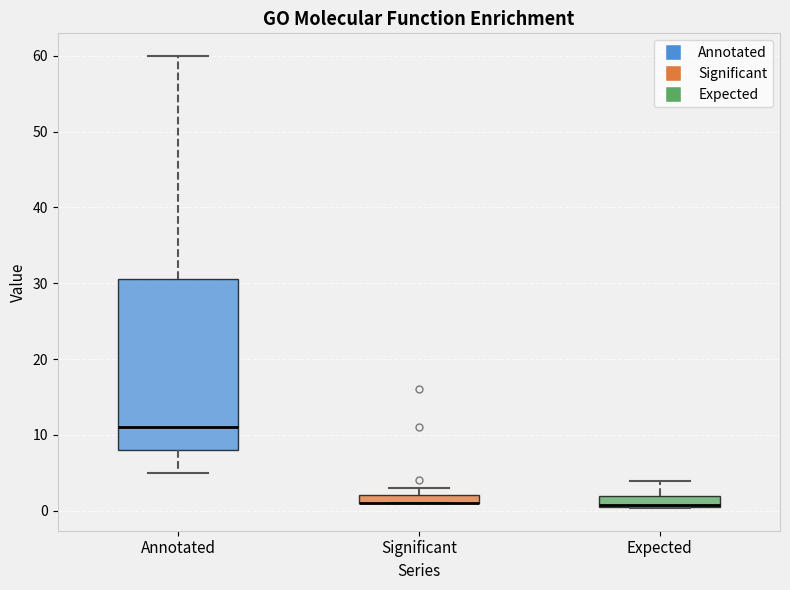

Which box is the tallest, from its lower edge to its upper edge?

Annotated